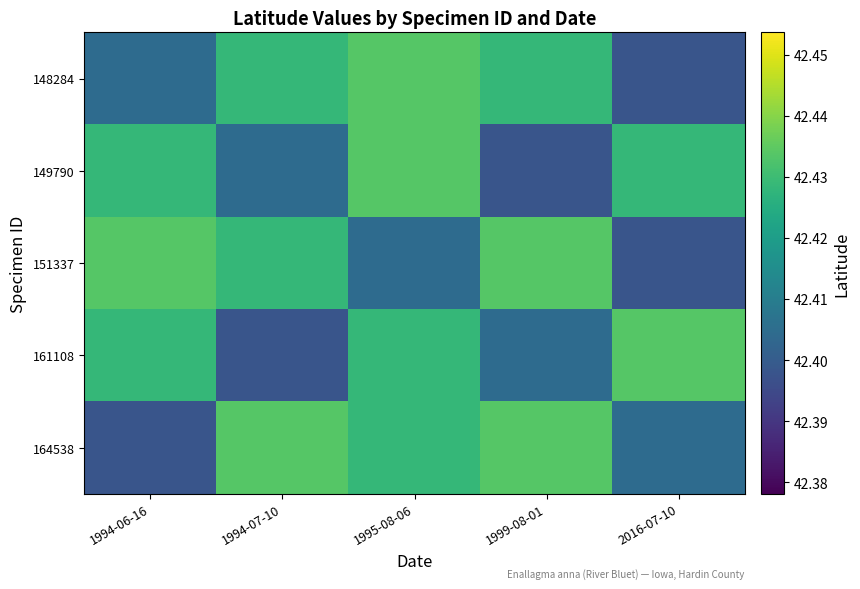

Reading right to left, what are all the values shown in this chart?

148284: 2016-07-10=42.4	1999-08-01=42.4	1995-08-06=42.4	1994-07-10=42.4	1994-06-16=42.4
149790: 2016-07-10=42.4	1999-08-01=42.4	1995-08-06=42.4	1994-07-10=42.4	1994-06-16=42.4
151337: 2016-07-10=42.4	1999-08-01=42.4	1995-08-06=42.4	1994-07-10=42.4	1994-06-16=42.4
161108: 2016-07-10=42.4	1999-08-01=42.4	1995-08-06=42.4	1994-07-10=42.4	1994-06-16=42.4
164538: 2016-07-10=42.4	1999-08-01=42.4	1995-08-06=42.4	1994-07-10=42.4	1994-06-16=42.4